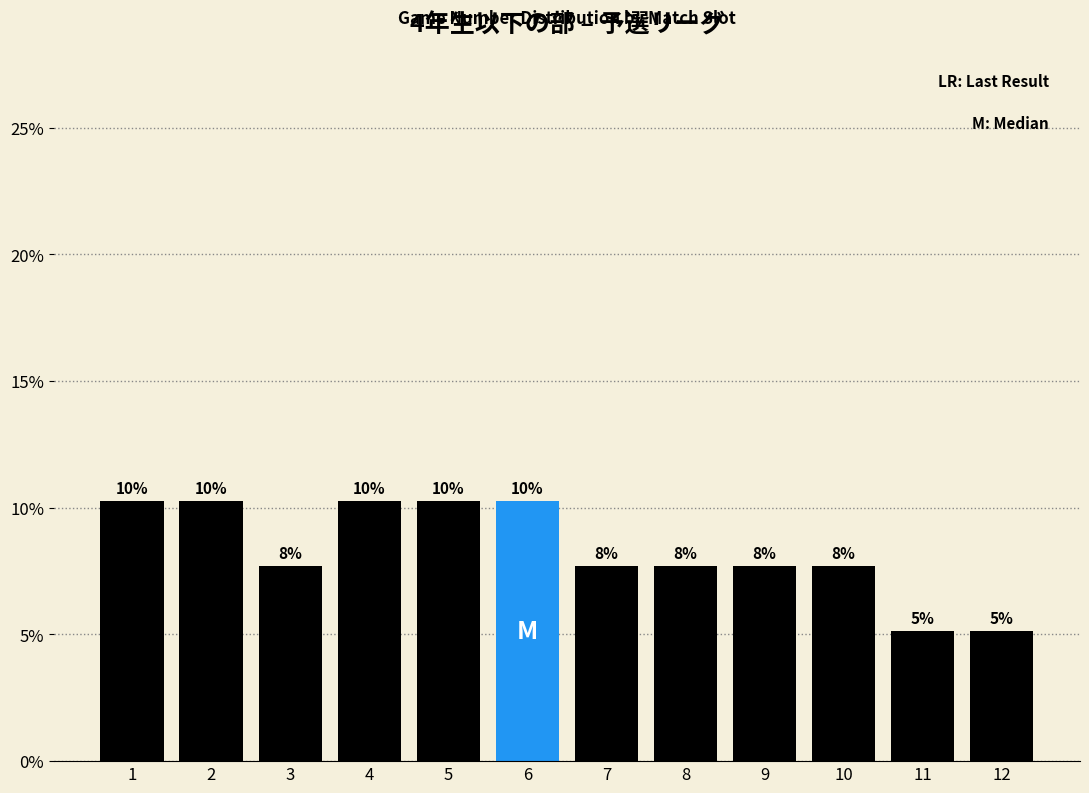

Are the bars horizontal?

No